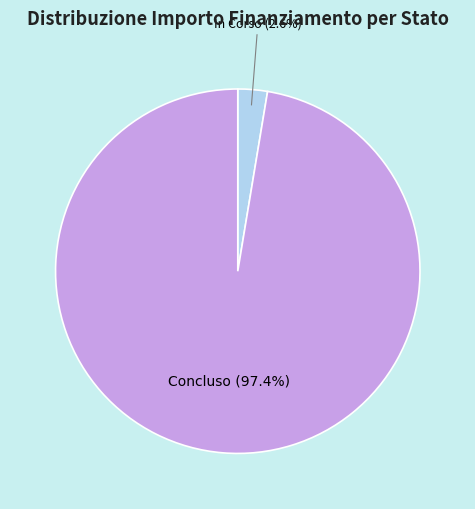

How many segments does this pie chart have?

2